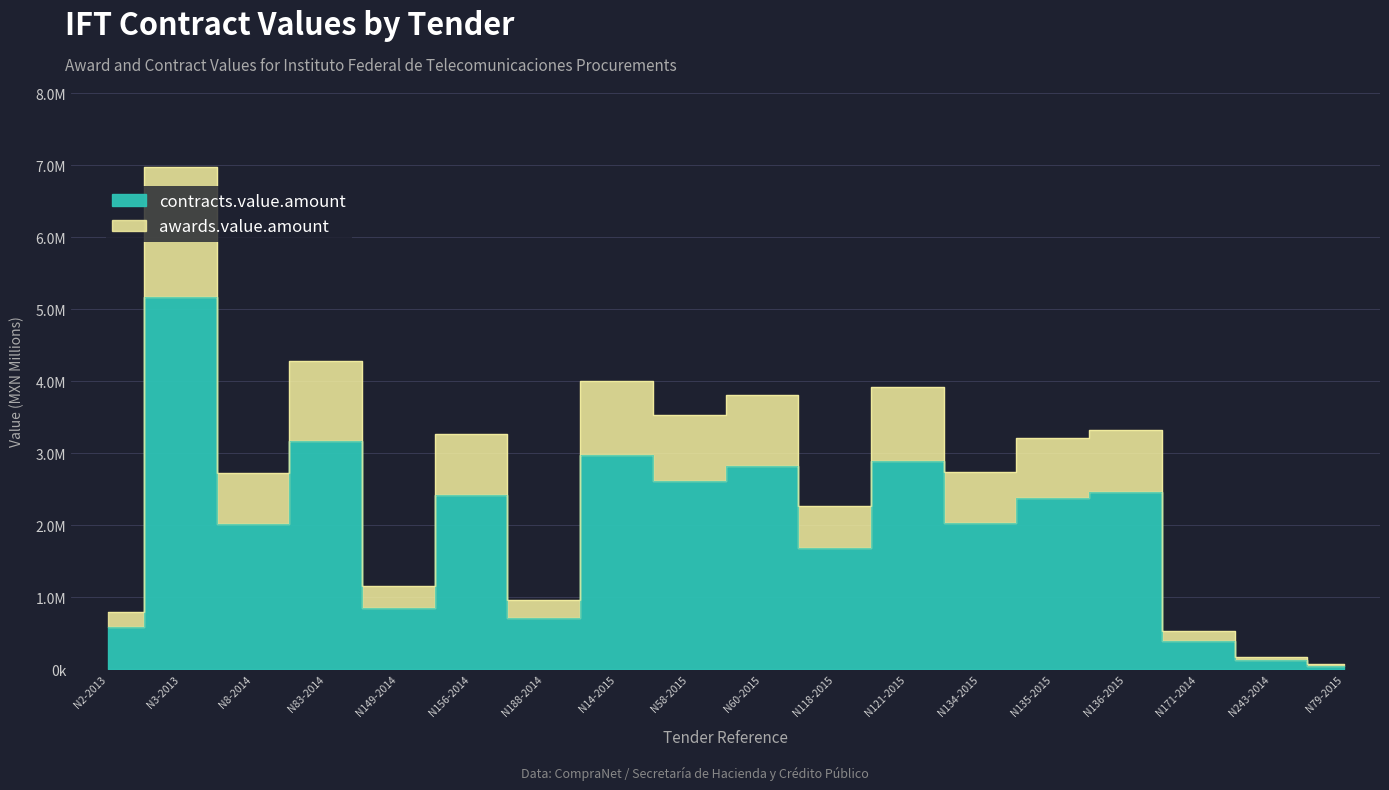

Where does the contracts.value.amount series first go above 2?

N3-2013